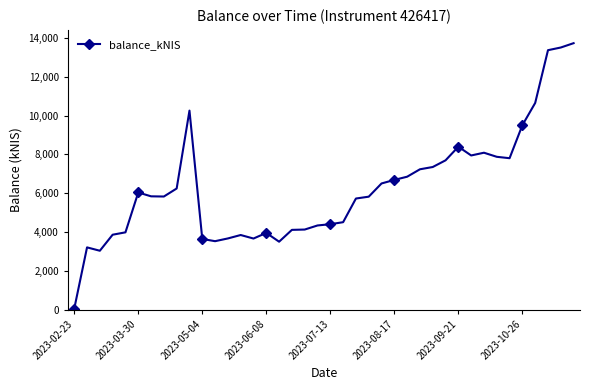

What is the value of the 21st point from the left?

4402.7